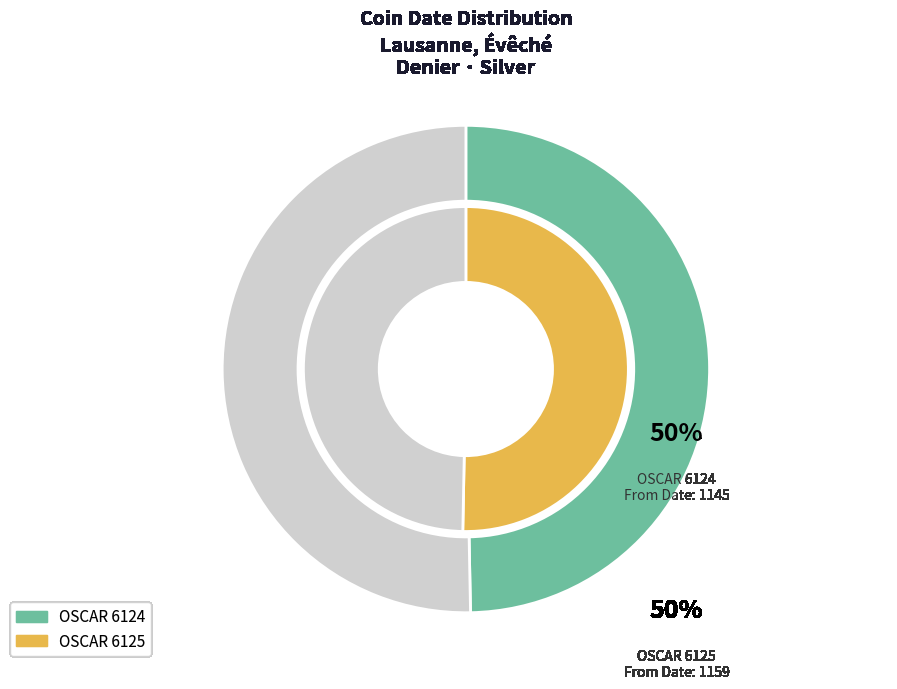

What portion of the pie excludes OSCAR 6124?

50.3%